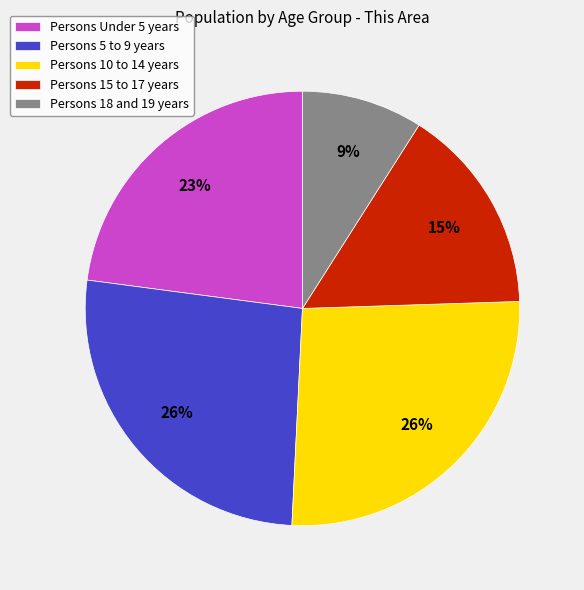

True or false: Persons 10 to 14 years accounts for 39% of the total.

False